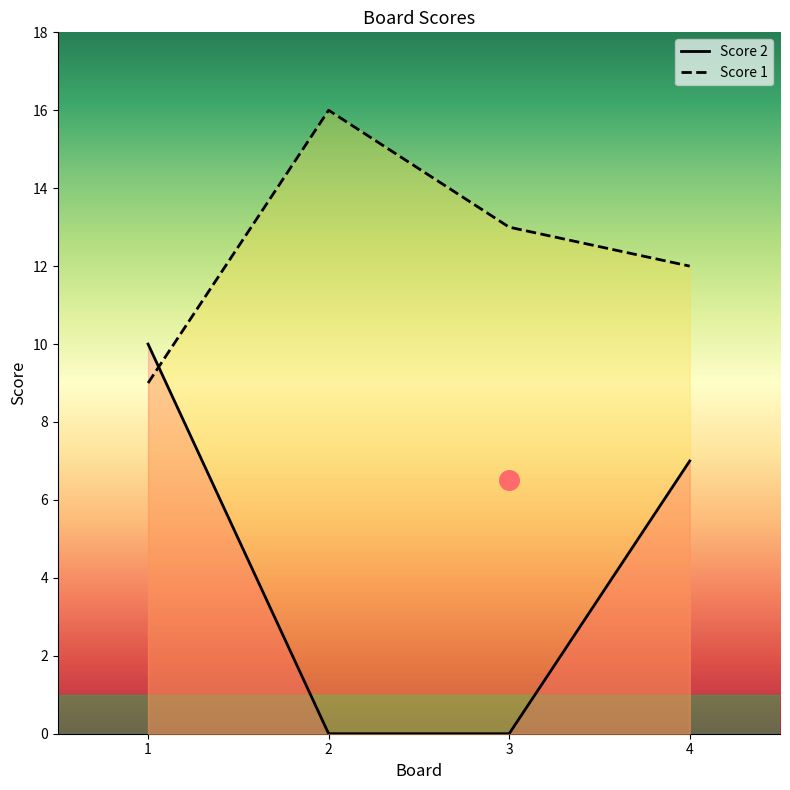

What are all the series names shown in the legend?

Score 2, Score 1